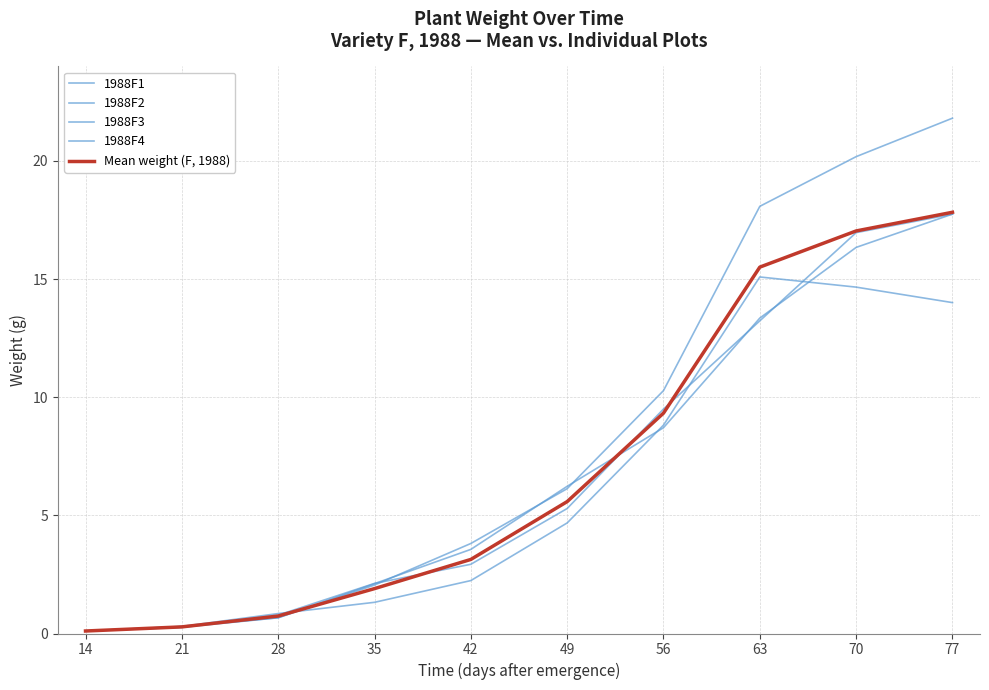

Between 28 and 49, which is larger?

49